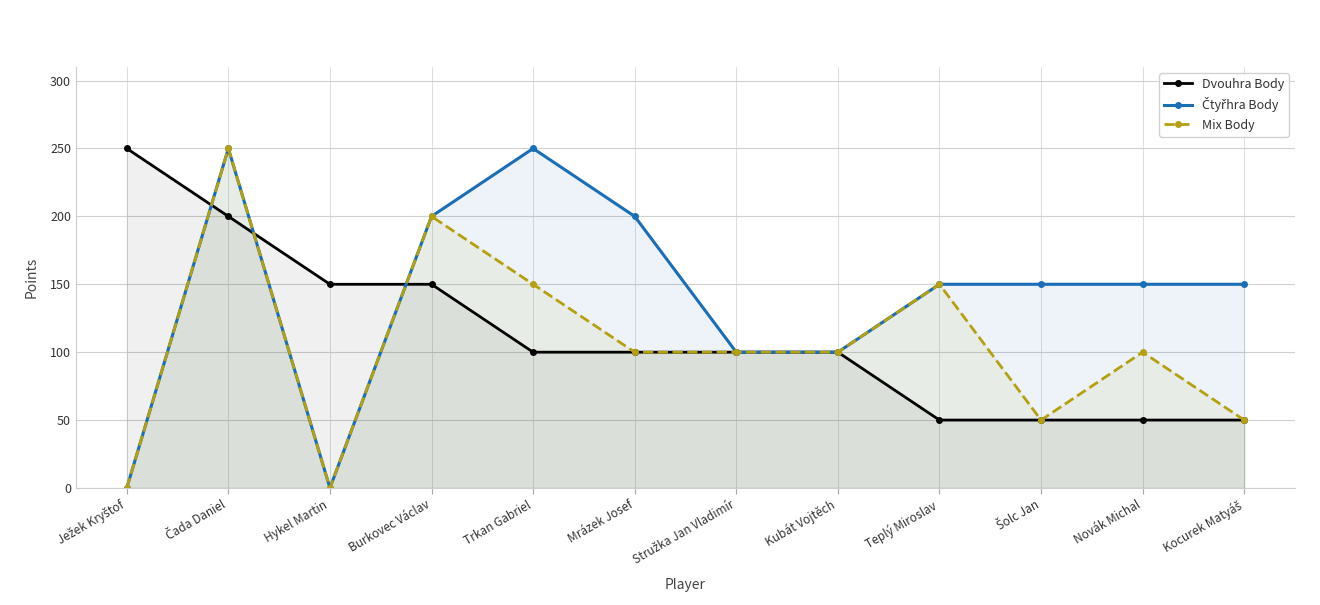

How many values in Čtyřhra Body are above zero?

10